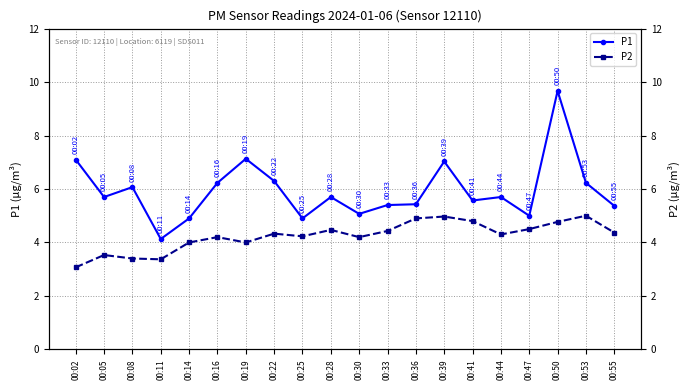

Where is the first local maximum for P1?

00:08